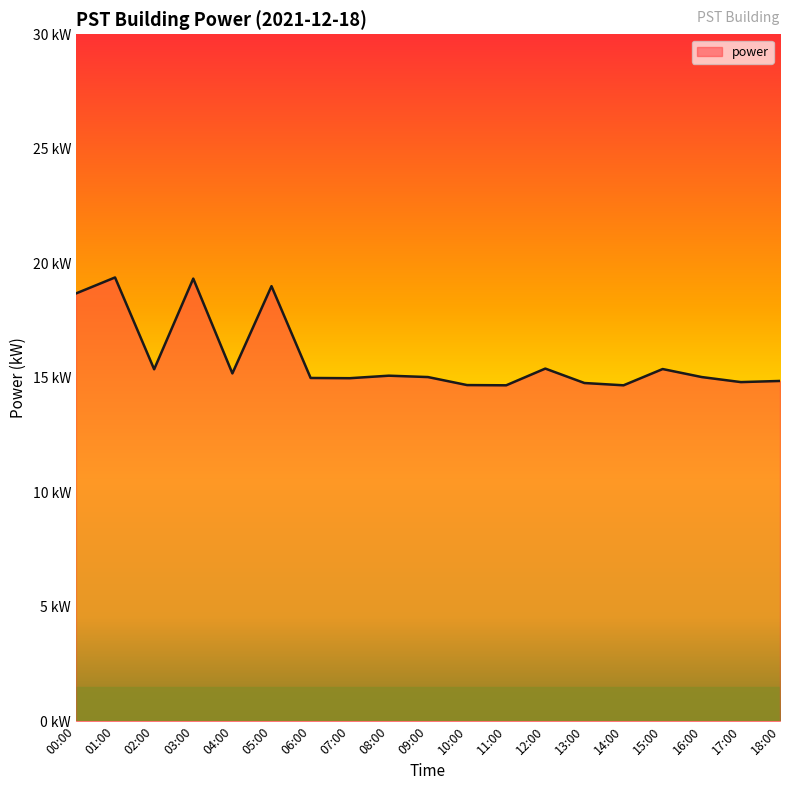

What position from the right is 09:00?

10